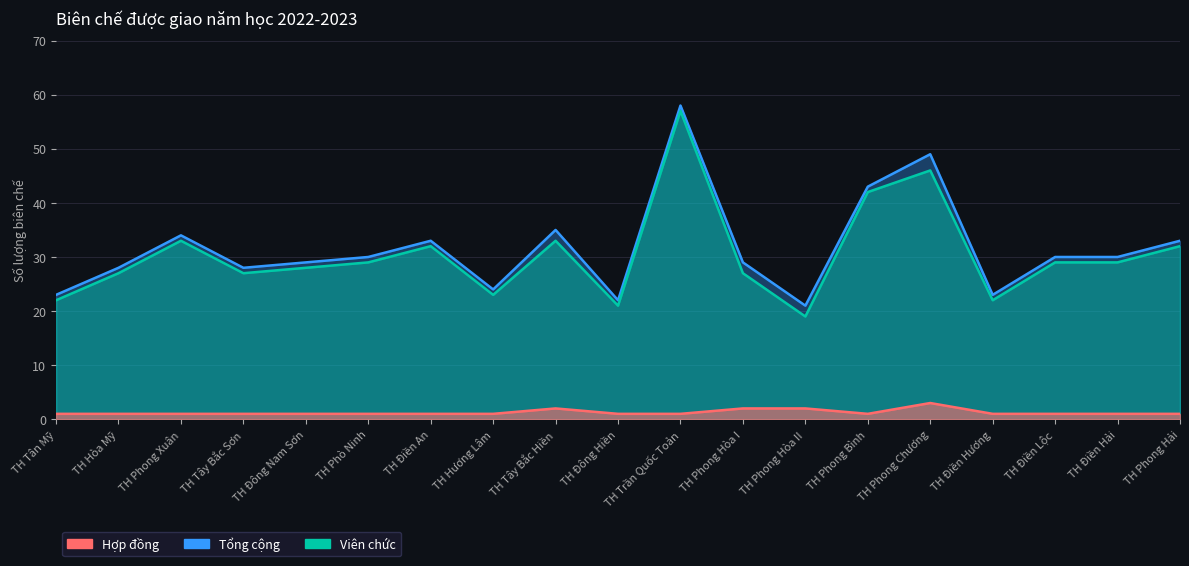

Which category has the highest value in the Hợp đồng series?

TH Phong Chương